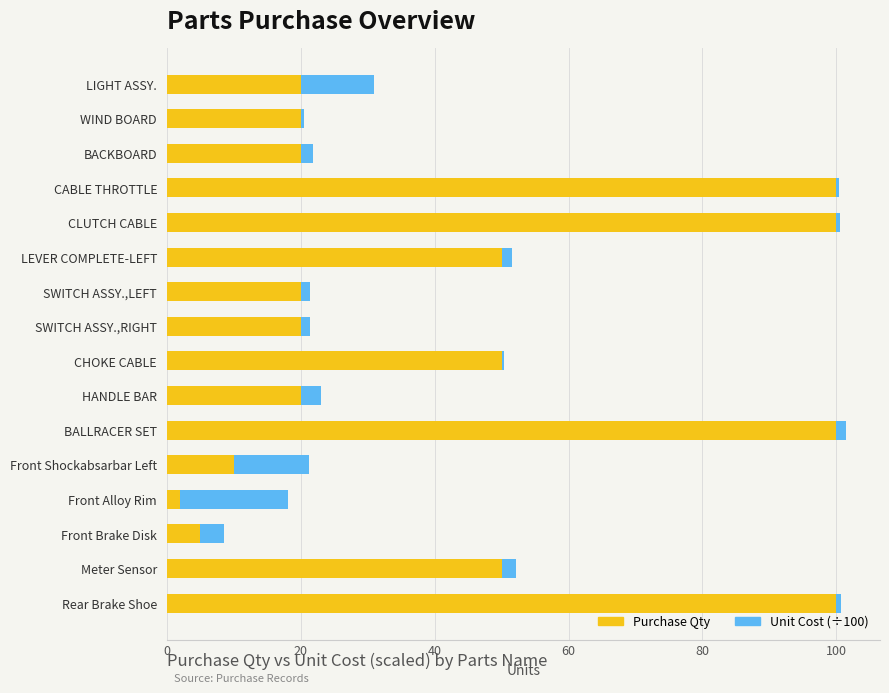

What is the difference between the maximum and minimum values in the Purchase Qty series?

98.0